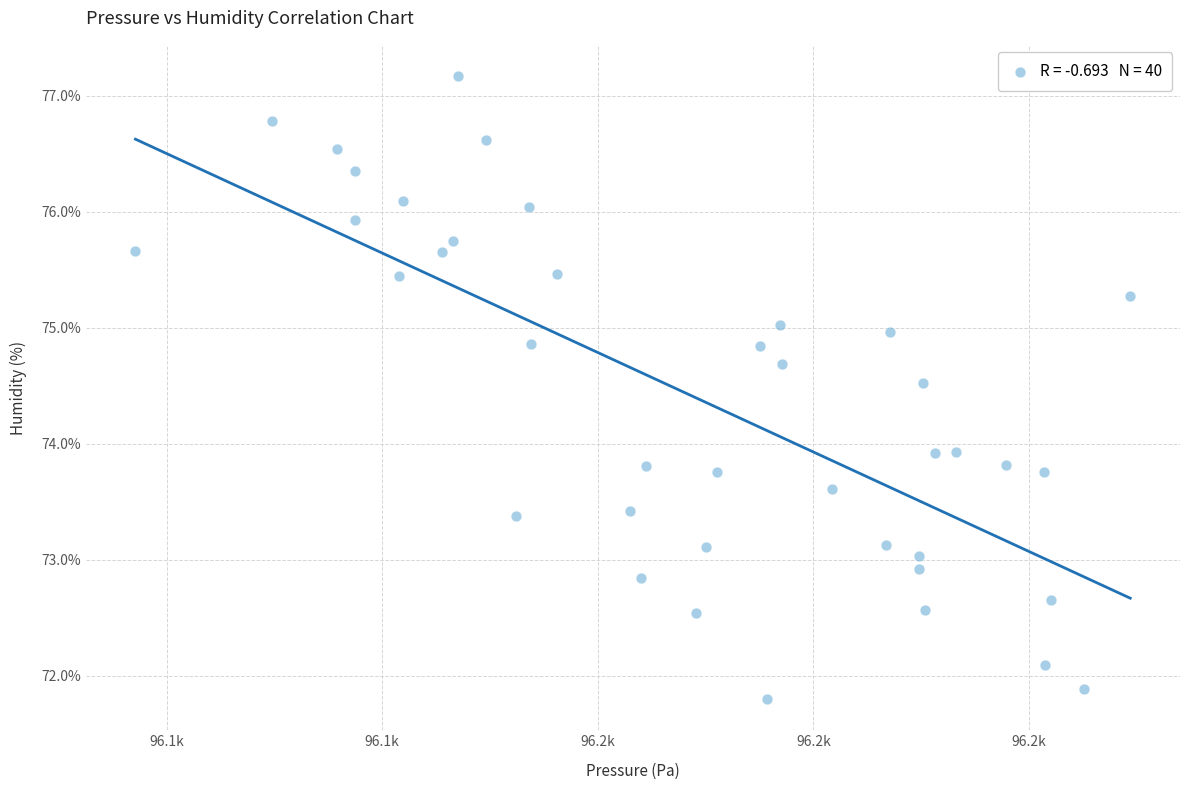

What is the range of Y values (max minus min)?

5.4